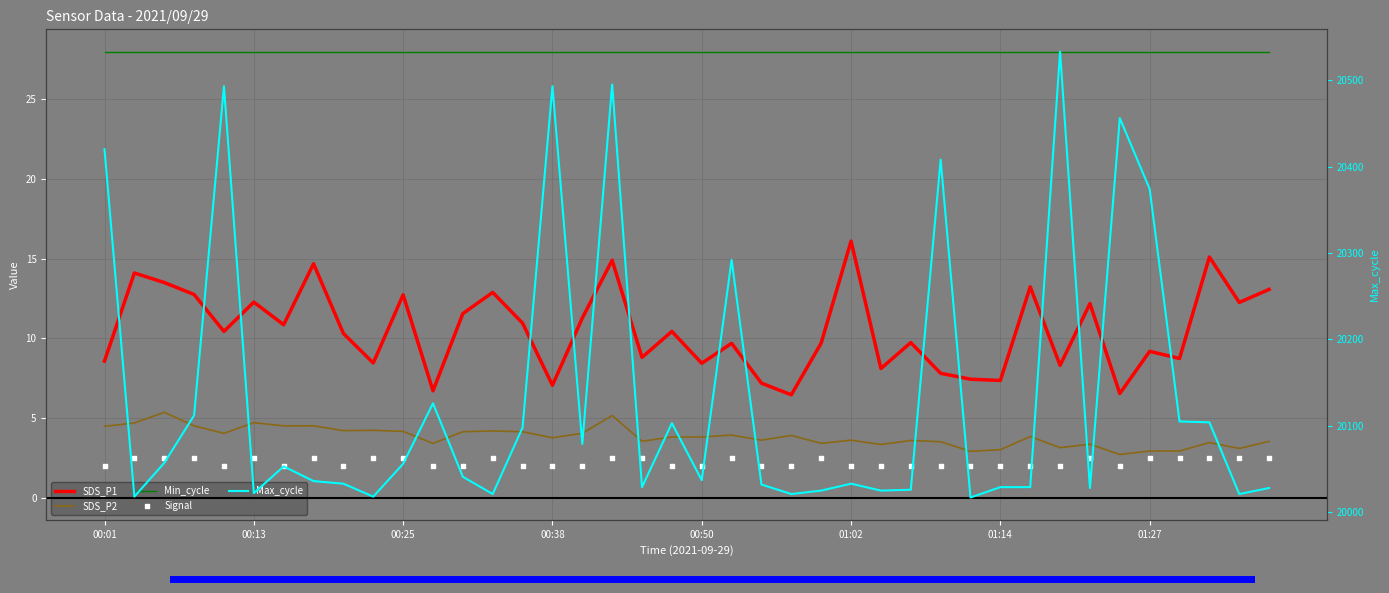

Is the value of Min_cycle at 35 greater than the value of SDS_P2 at 21?

Yes